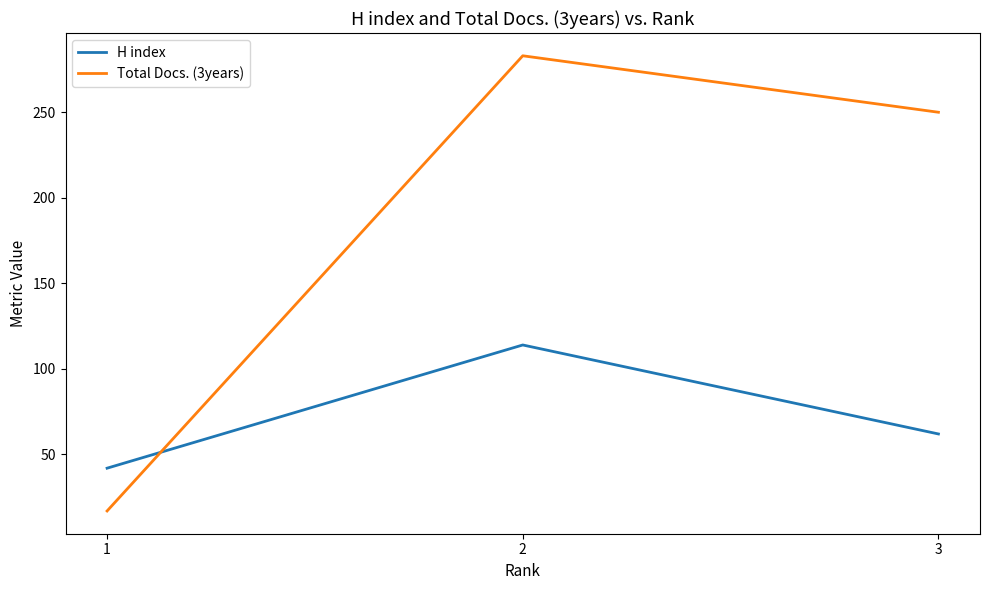

Reading right to left, extract all data points from this chart.

H index: 62	114	42
Total Docs. (3years): 250	283	17